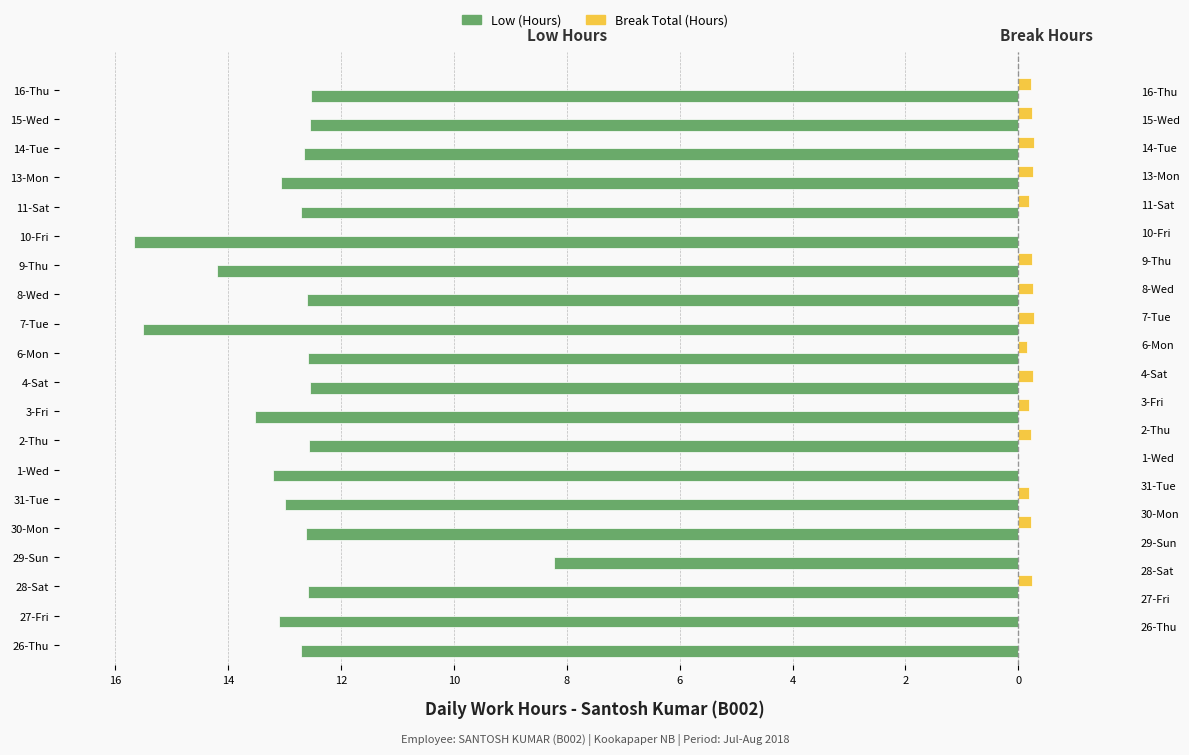

True or false: Low (Hours) has a value of -13.5 at 3-Fri.

True